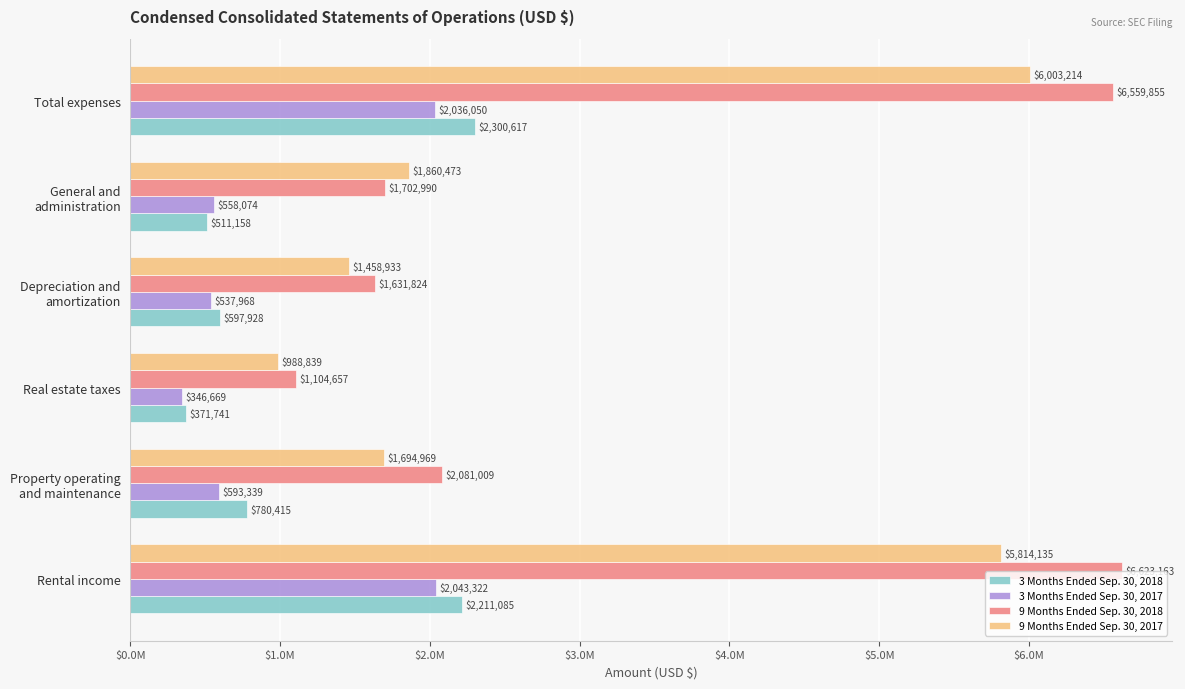

Reading left to right, list all the values displayed in this chart.

3 Months Ended Sep. 30, 2018: 2211085	780415	371741	597928	511158	2300617
3 Months Ended Sep. 30, 2017: 2043322	593339	346669	537968	558074	2036050
9 Months Ended Sep. 30, 2018: 6623163	2081009	1104657	1631824	1702990	6559855
9 Months Ended Sep. 30, 2017: 5814135	1694969	988839	1458933	1860473	6003214